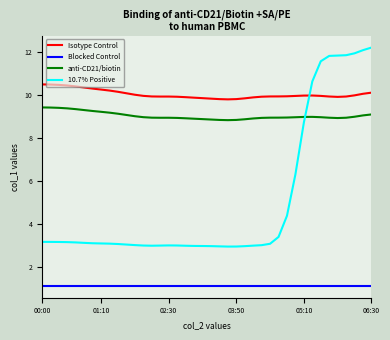

What is the greatest value displayed?

12.2